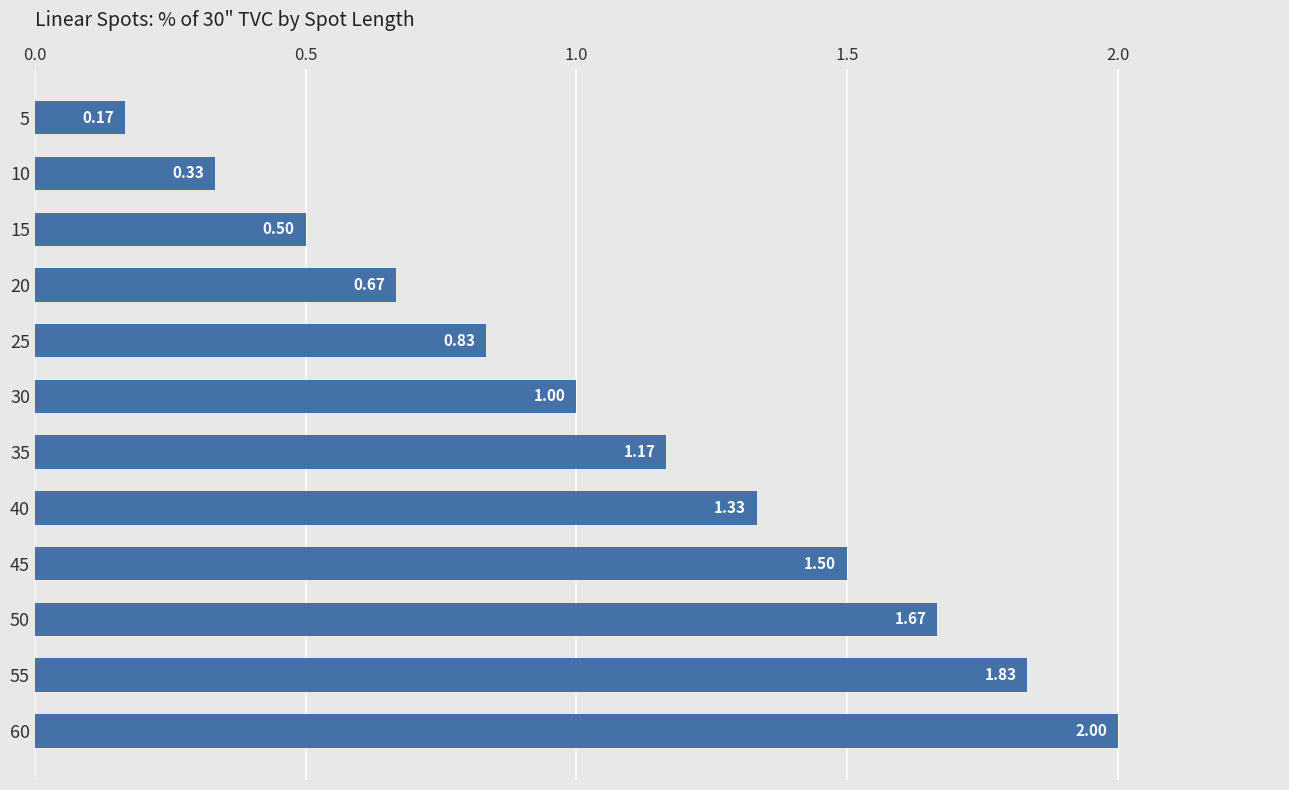

What is the change in value from 25 to 45?

+0.7